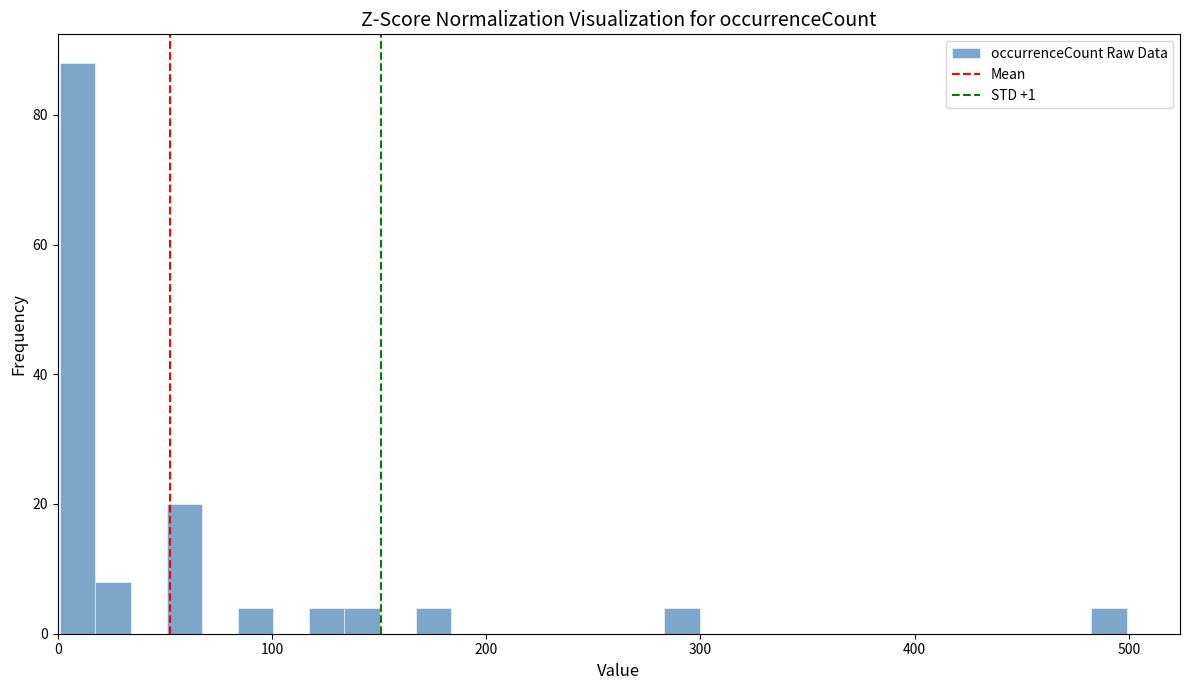

Read against the x-axis, roughly where is the centre of the tallest bar?

10